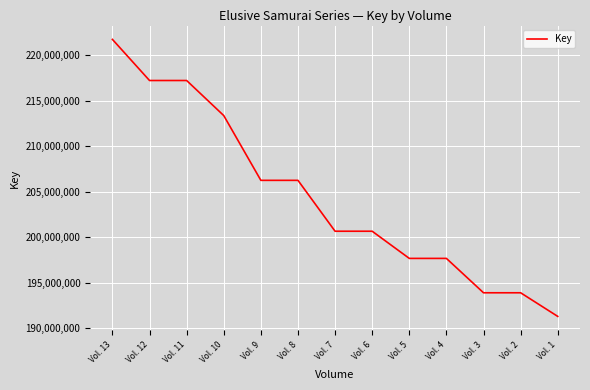

Read the value at Vol. 13, to the nearest 50.

221733800